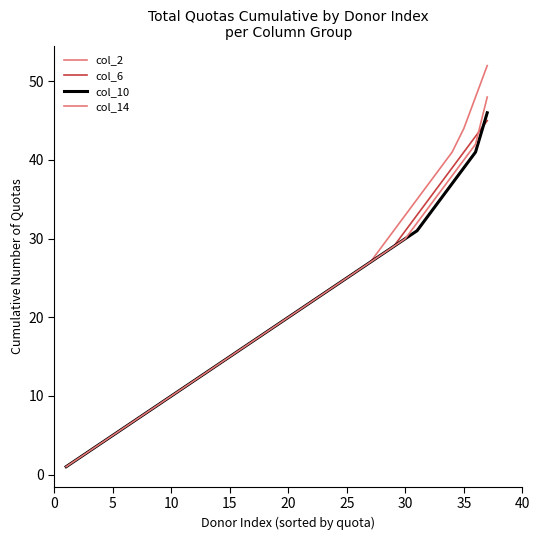

How many values in the col_6 series are below 19?

18